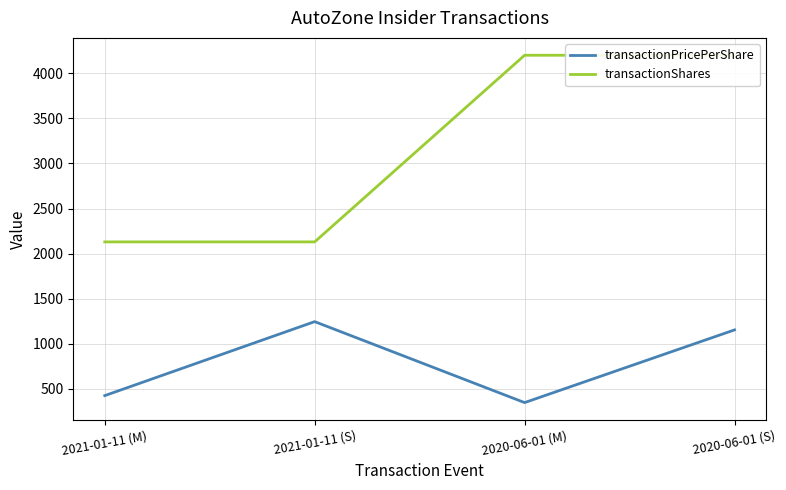

True or false: transactionPricePerShare has more than 1 points higher than both neighbors.

False